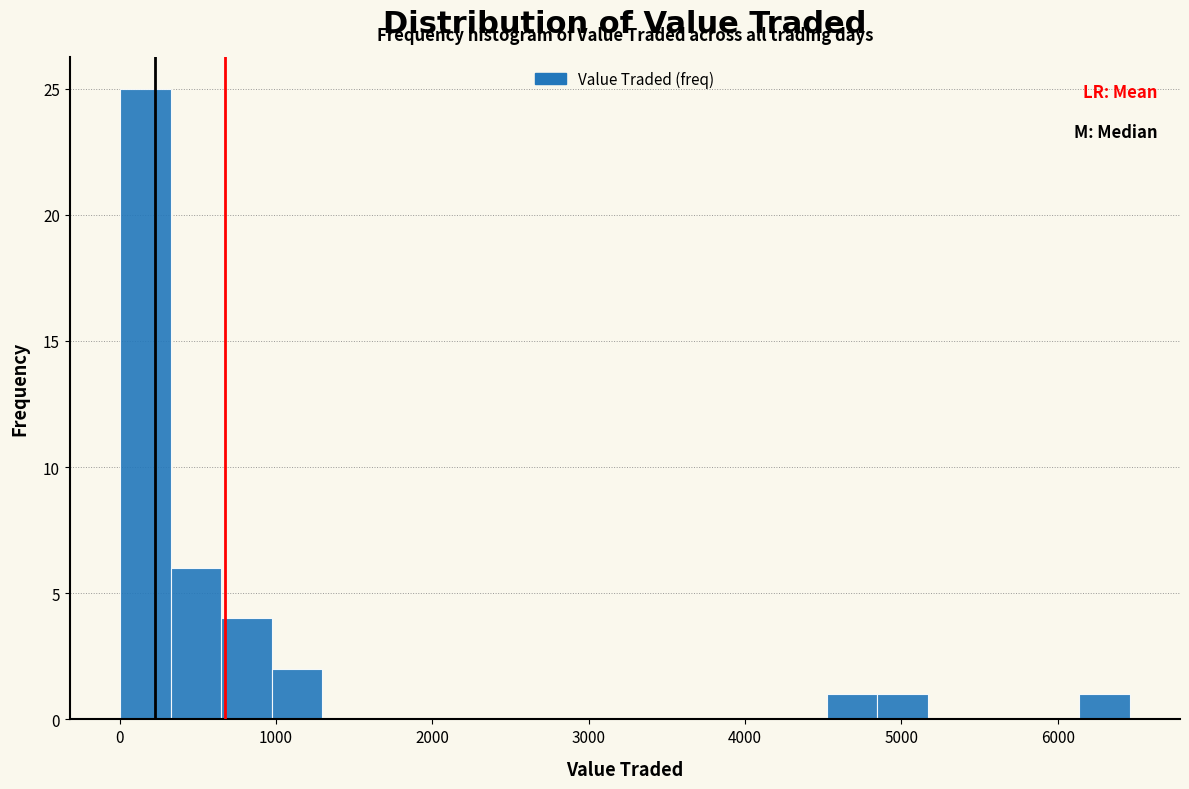

Read against the x-axis, roughly where is the centre of the tallest bar?

200